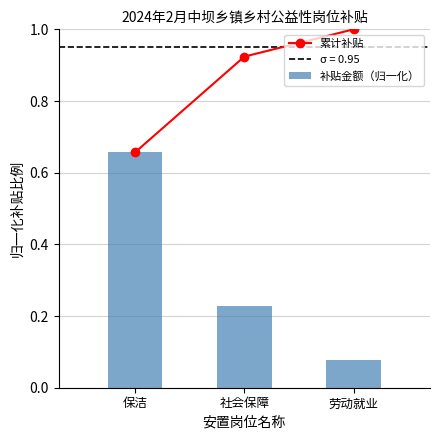

Which series changed the most between 社会保障 and 劳动就业?

补贴金额（归一化）